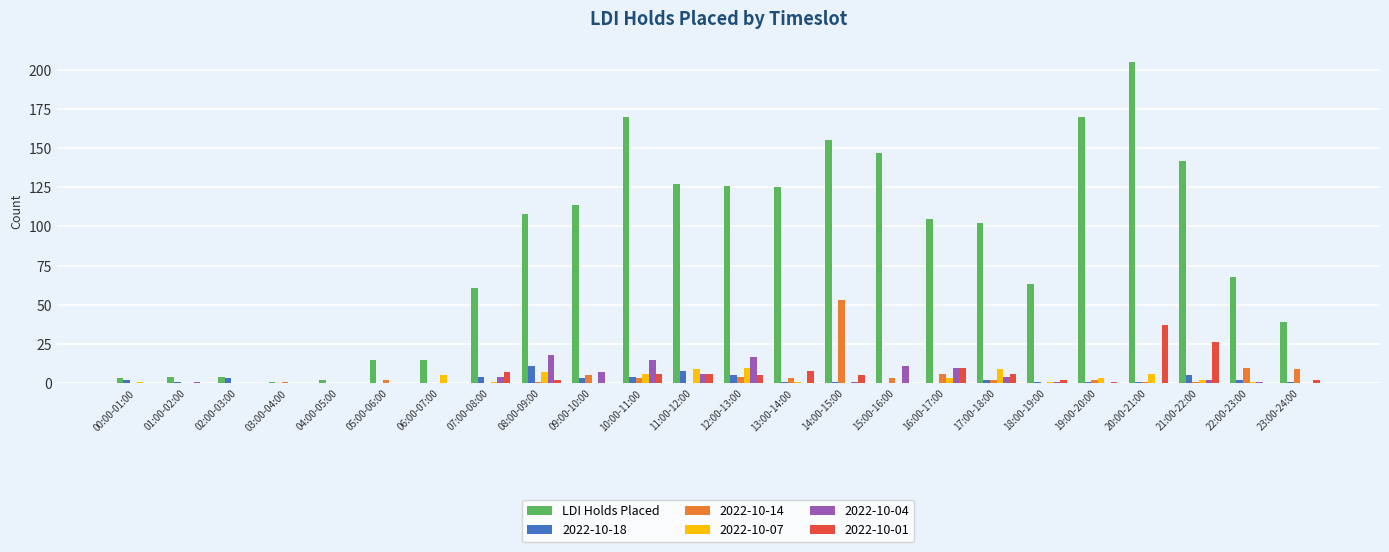

Does the chart contain stacked bars?

No